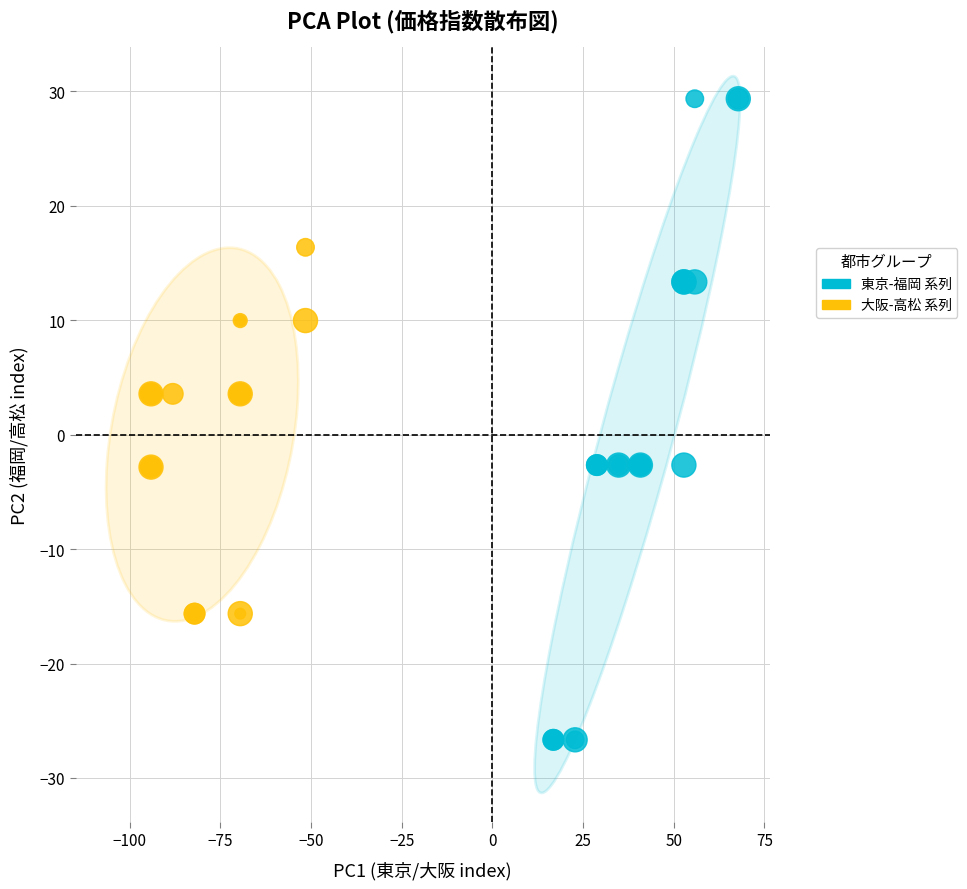

Which series has the largest Y range (max minus min)?

東京-福岡 系列